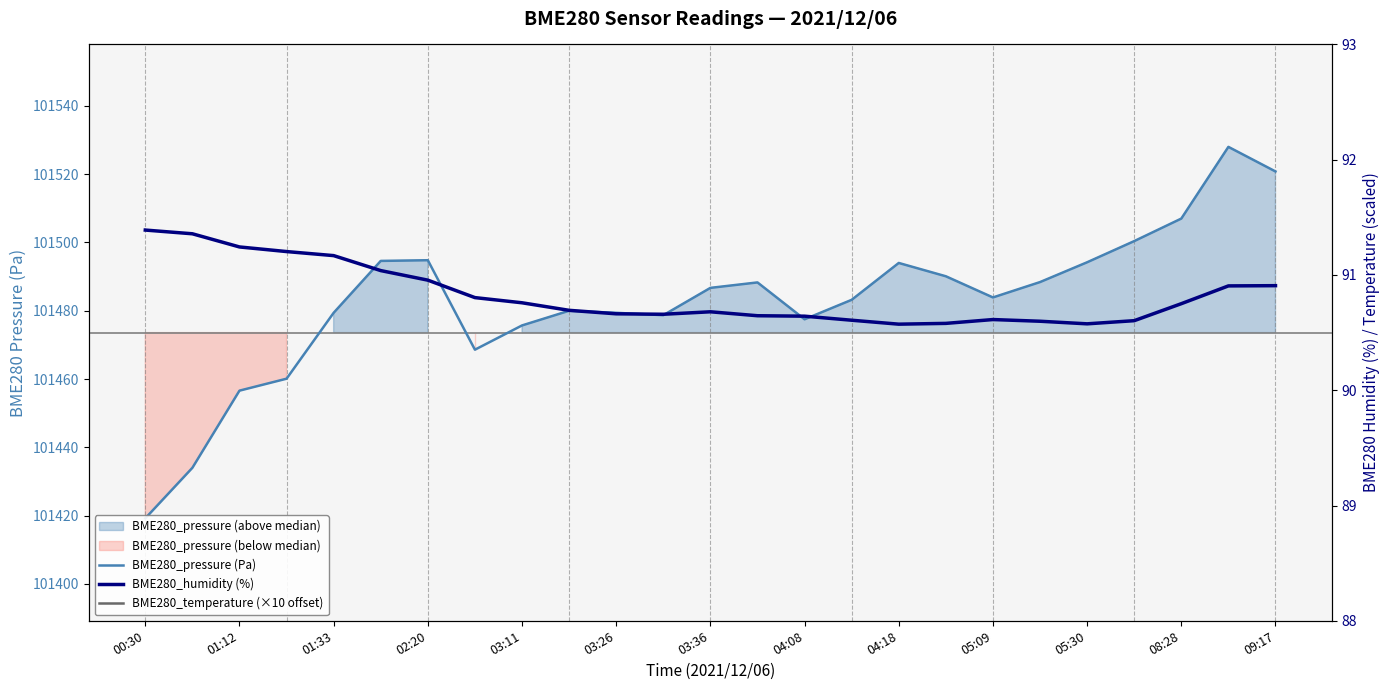

What value does the BME280_humidity (%) series have at 03:26?

90.7